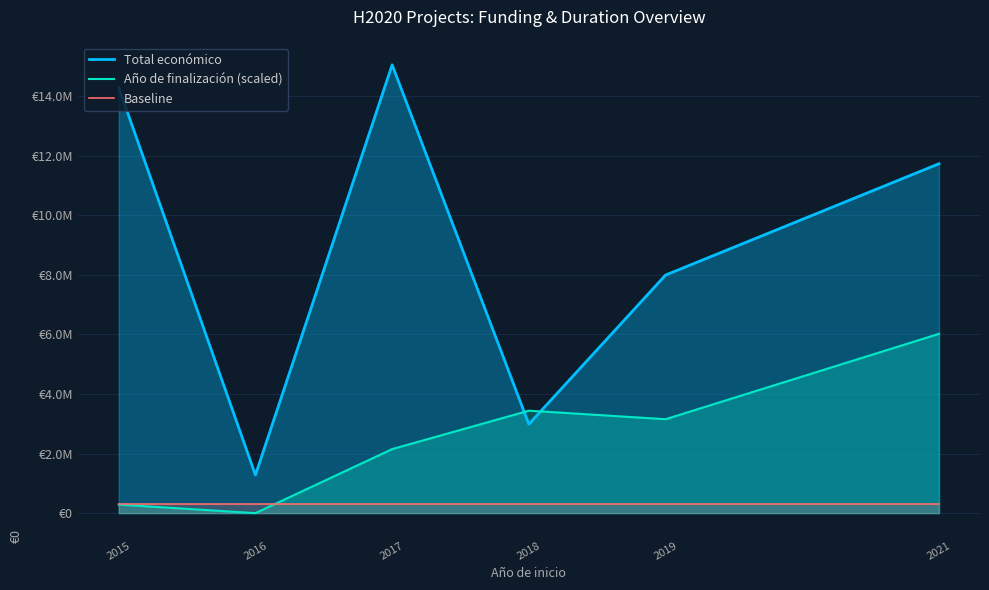

Which series changed the most between 2015 and 2019?

Total económico